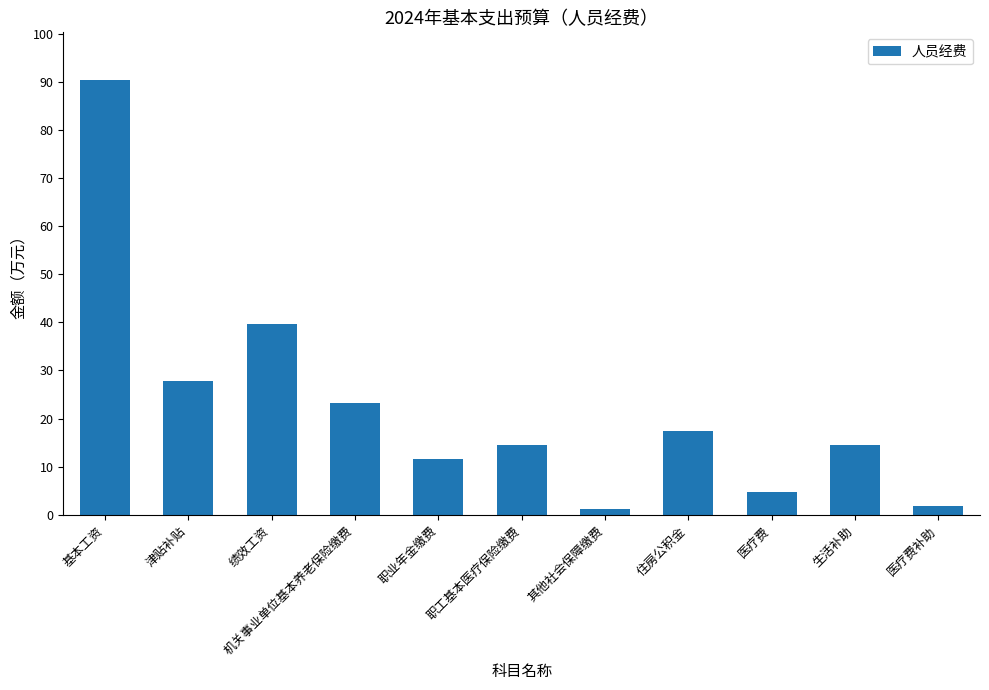

What is the value of the 6th bar from the left?

14.5